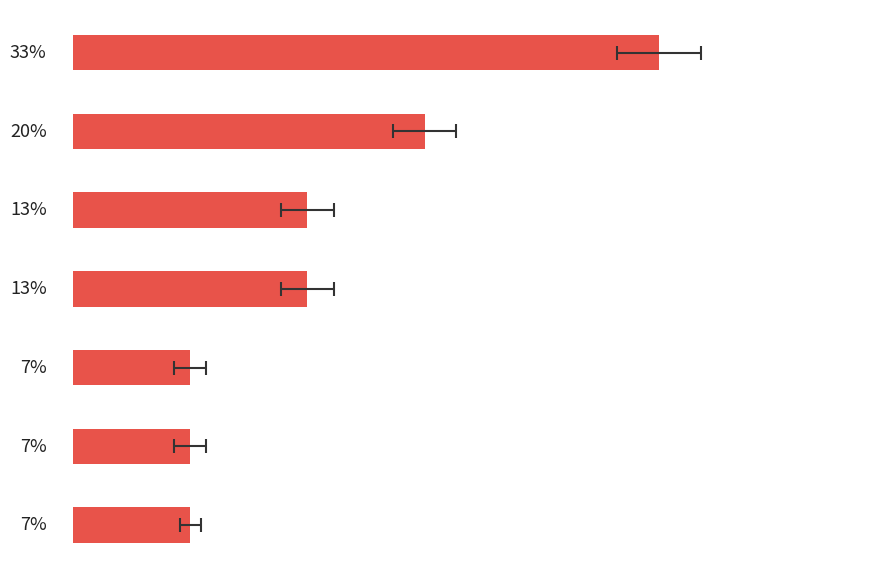

What is the sum of all values?

100.0